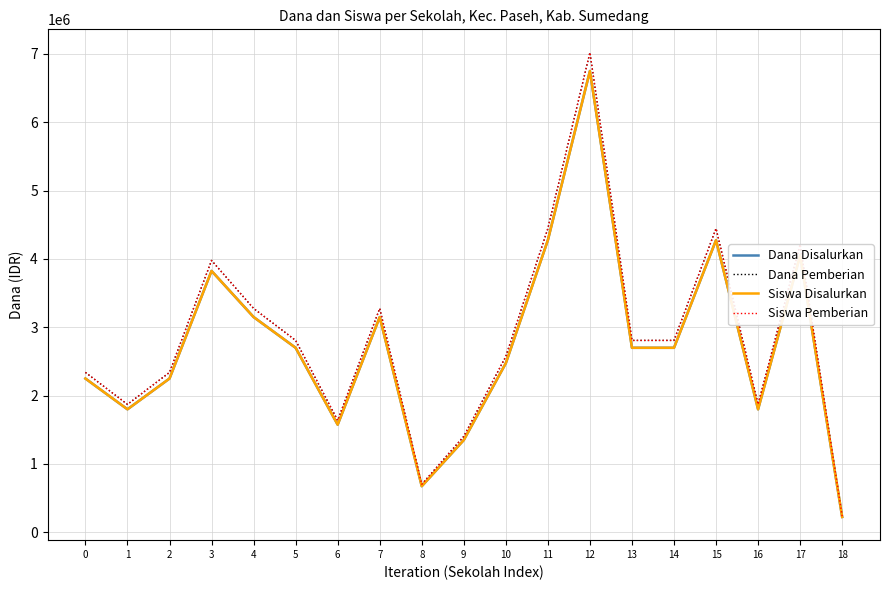

Which series has the largest total across all categories?

Dana Pemberian